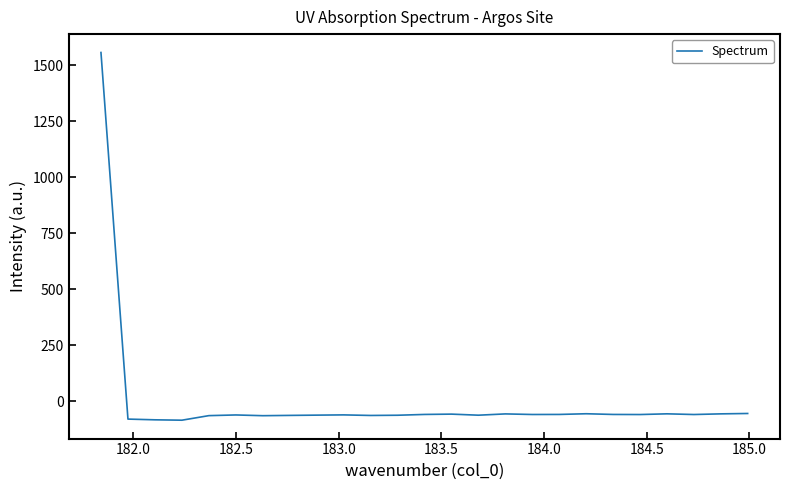

What is the difference between the maximum and minimum values?

1639.6